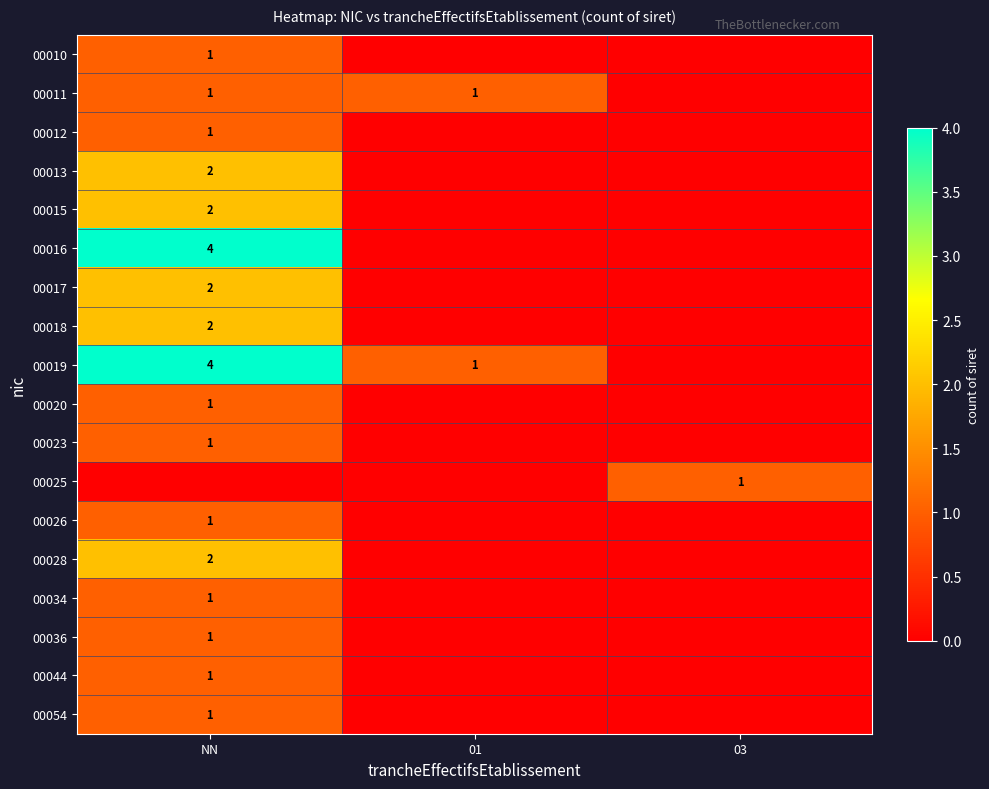

Is it true that 00012 equals 2 at NN?

False